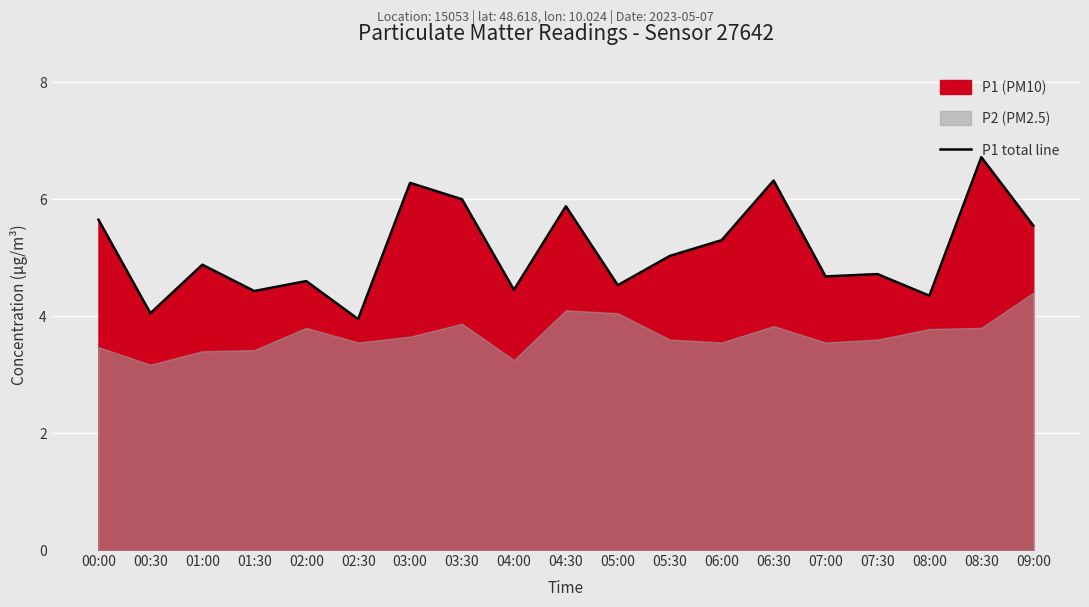

How many values are below 4?

1